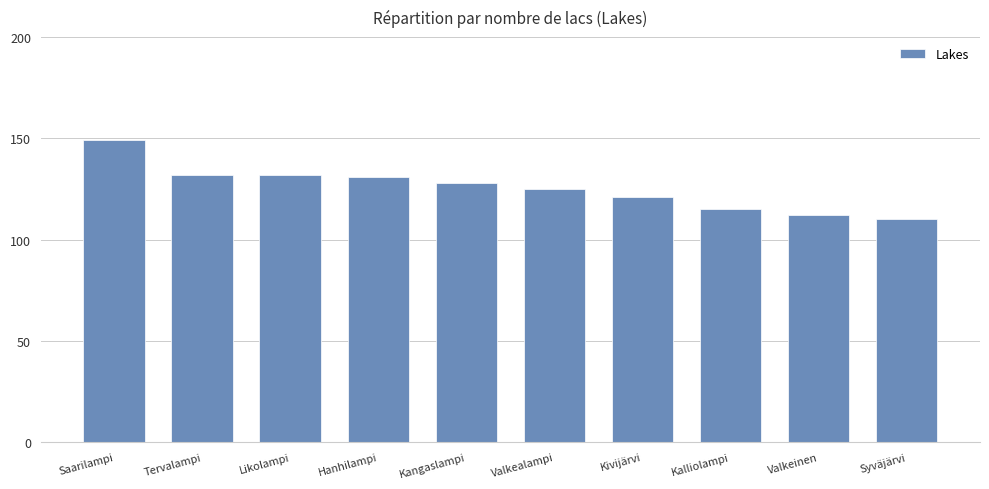

What is the sum of all values?

1255